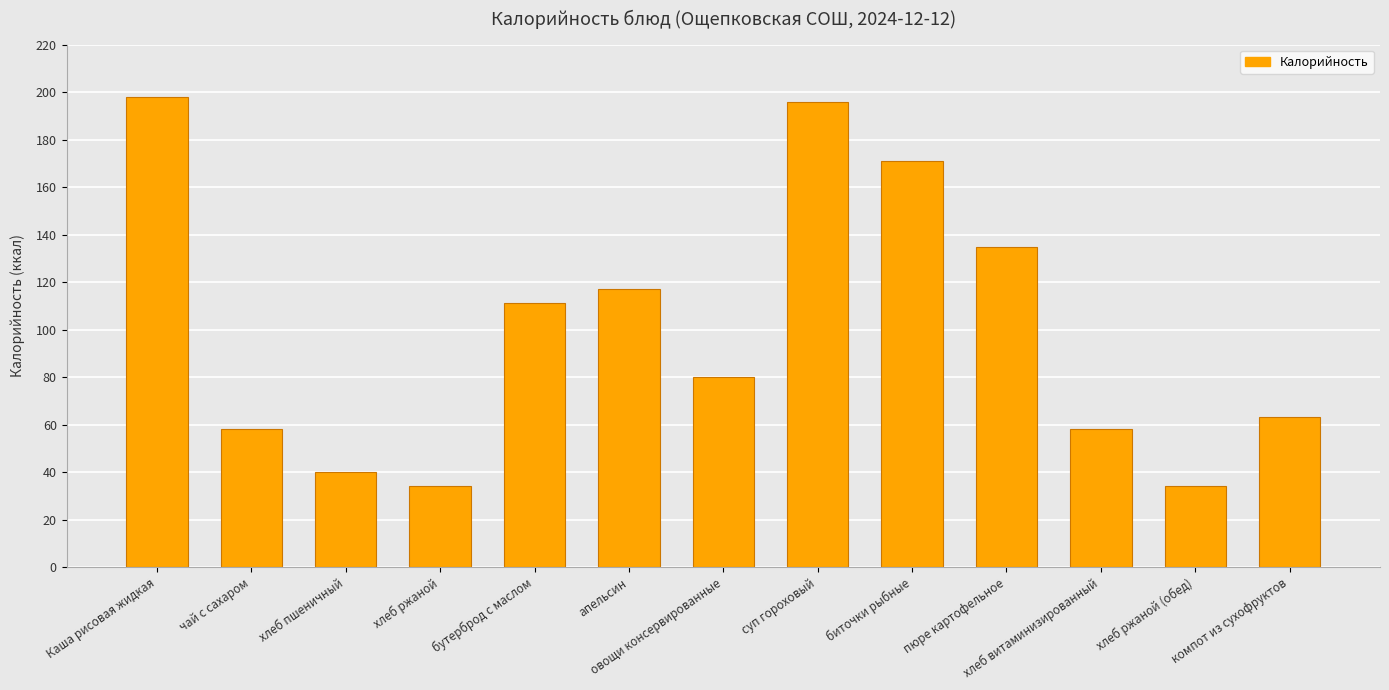

Between чай с сахаром and хлеб пшеничный, which is larger?

чай с сахаром